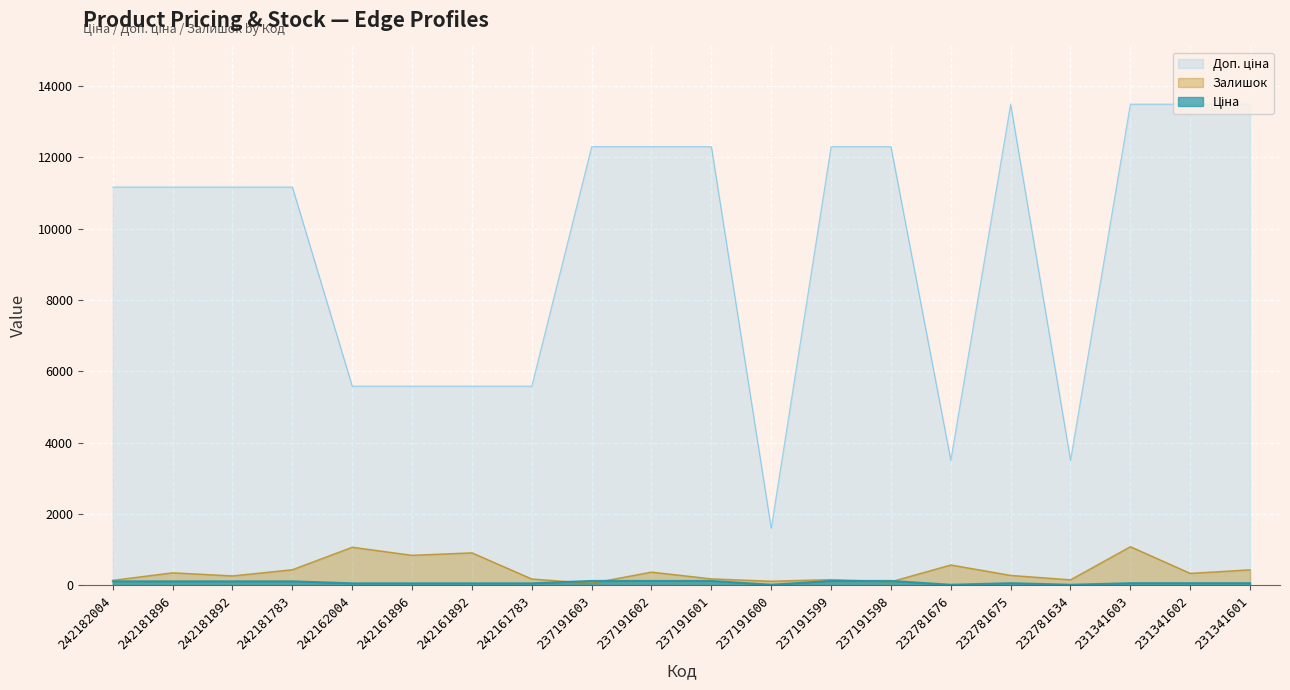

List the labels in order of Залишок value, largest first.

231341603, 242162004, 242161892, 242161896, 232781676, 242181783, 231341601, 237191602, 242181896, 231341602, 232781675, 242181892, 237191601, 242161783, 237191599, 232781634, 242182004, 237191600, 237191598, 237191603